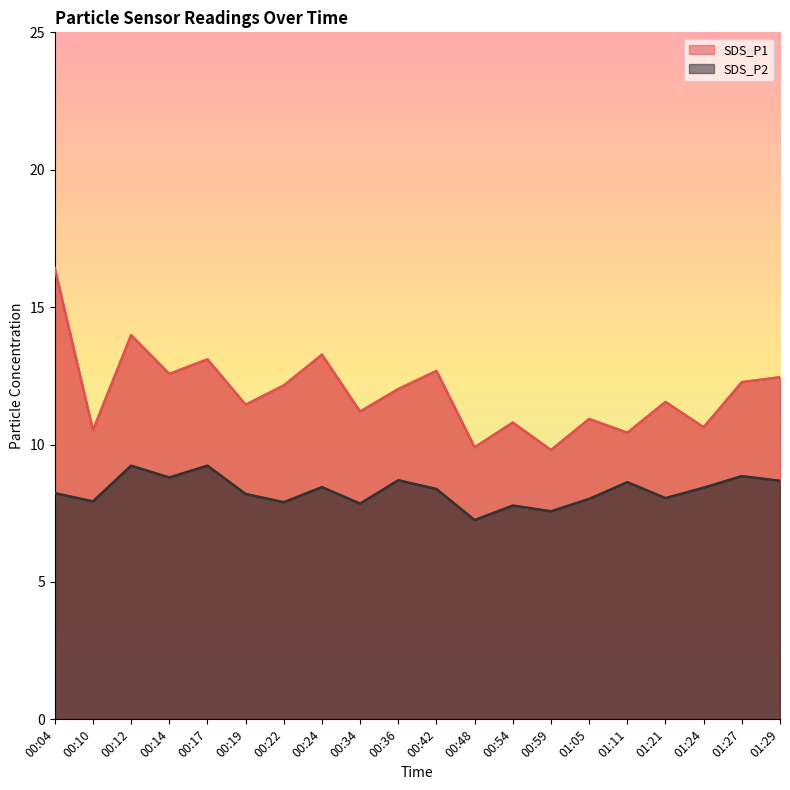

Is it true that SDS_P1 equals 2.9 at 01:29?

False